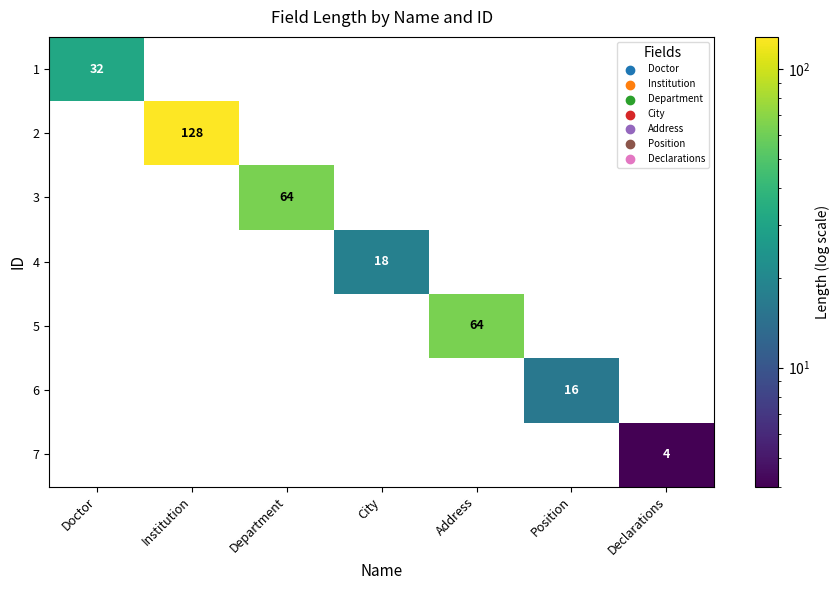

How many series are shown in this chart?

7